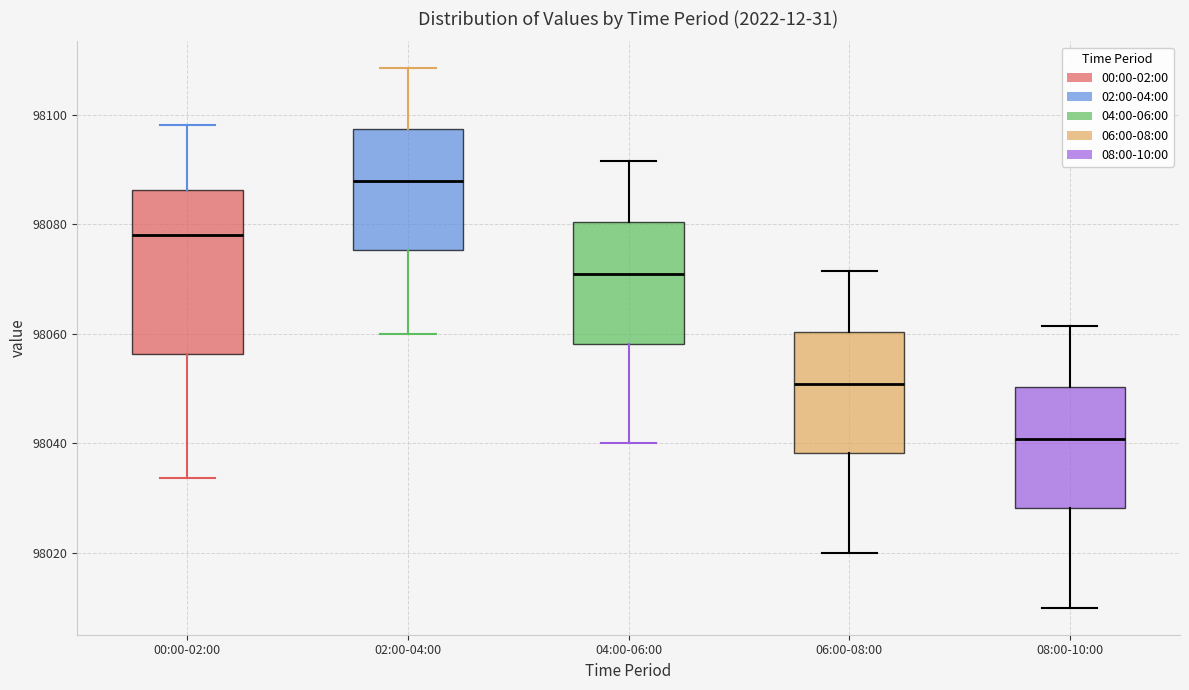

Where is the lower edge of the box for 04:00-06:00 on the y-axis? The values are not printed on the chart, so give them approximately, as read against the axis.

98058